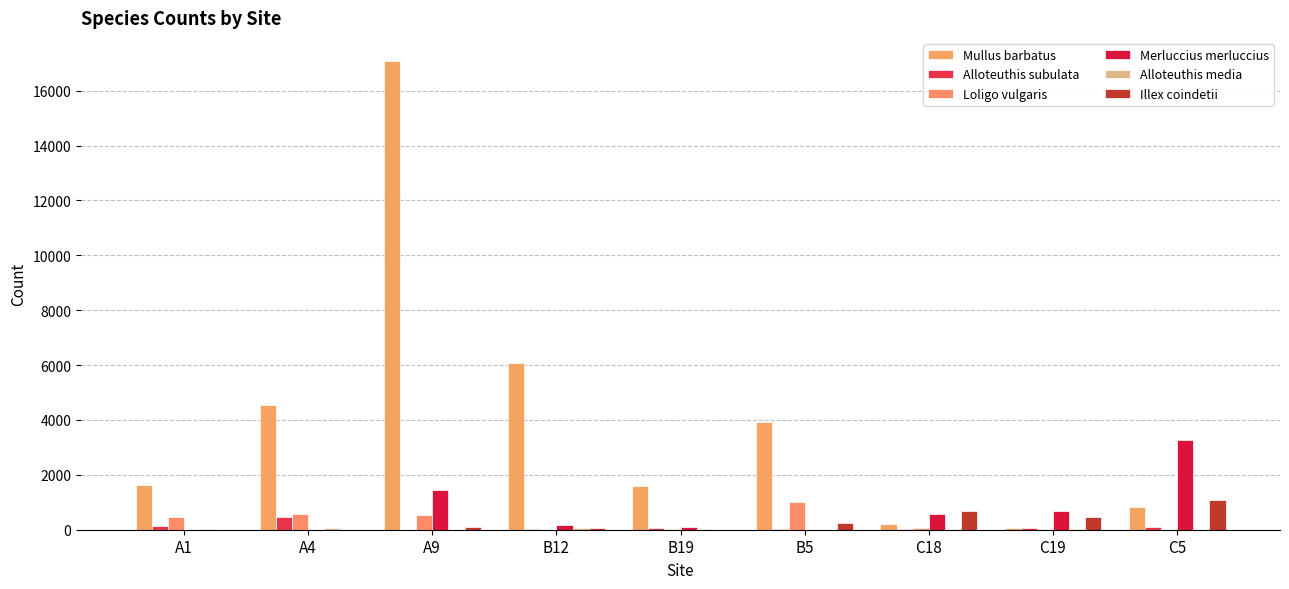

At how many categories does at least one series exceed 13591?

1